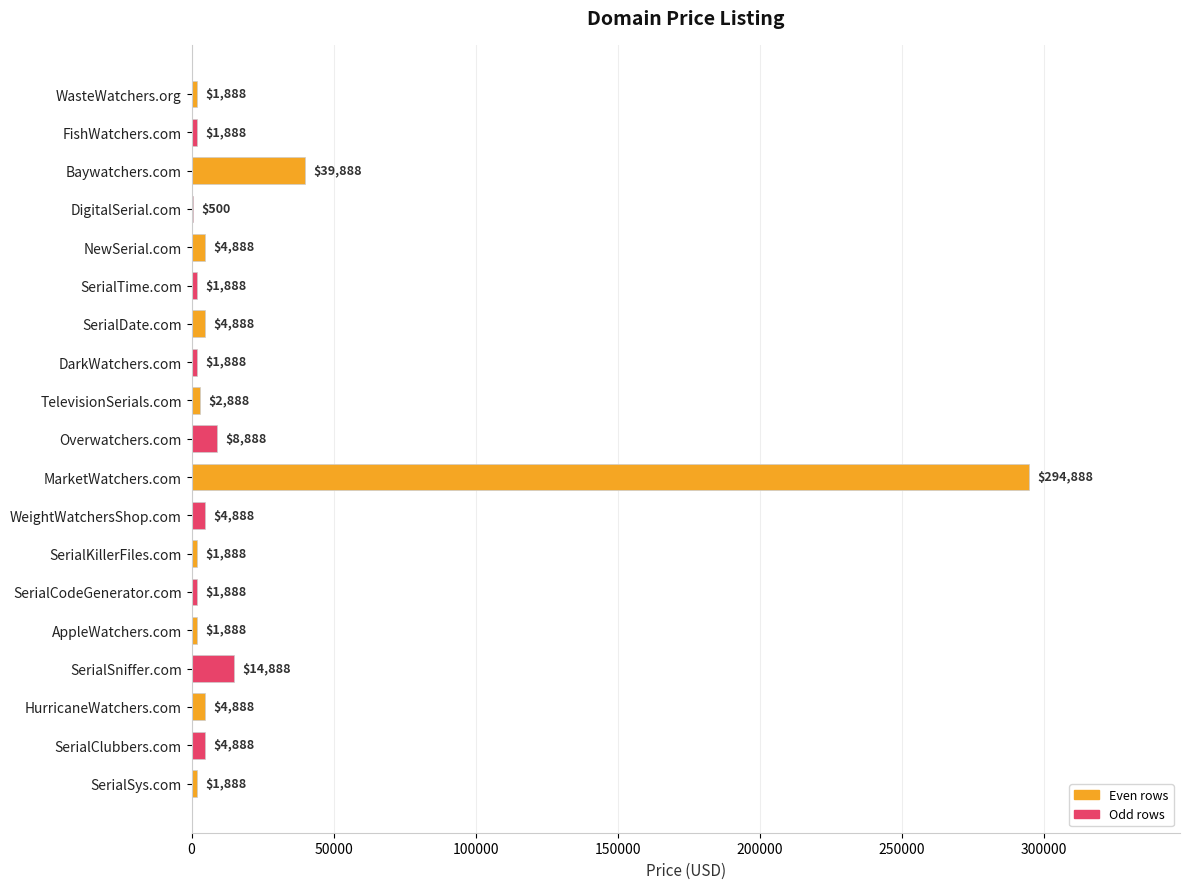

At which label is the value closest to 147694?

Baywatchers.com